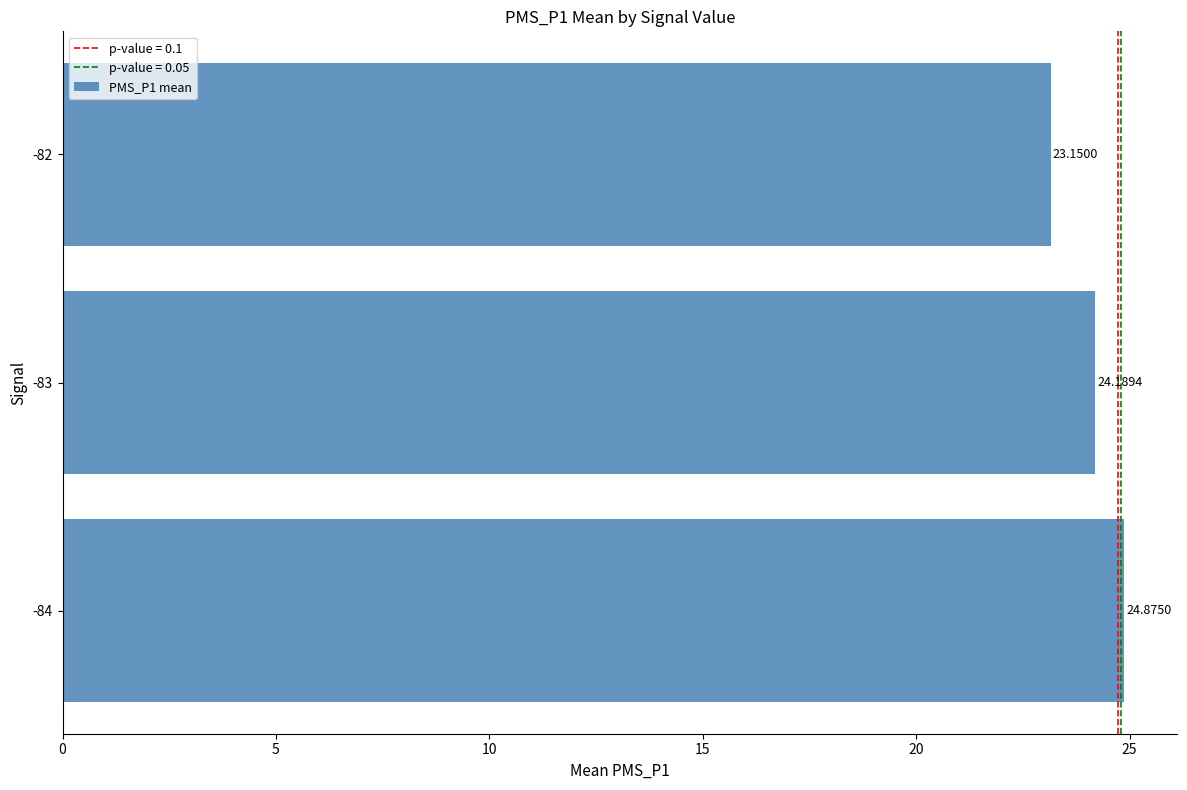

What is the sum of all values?

72.2